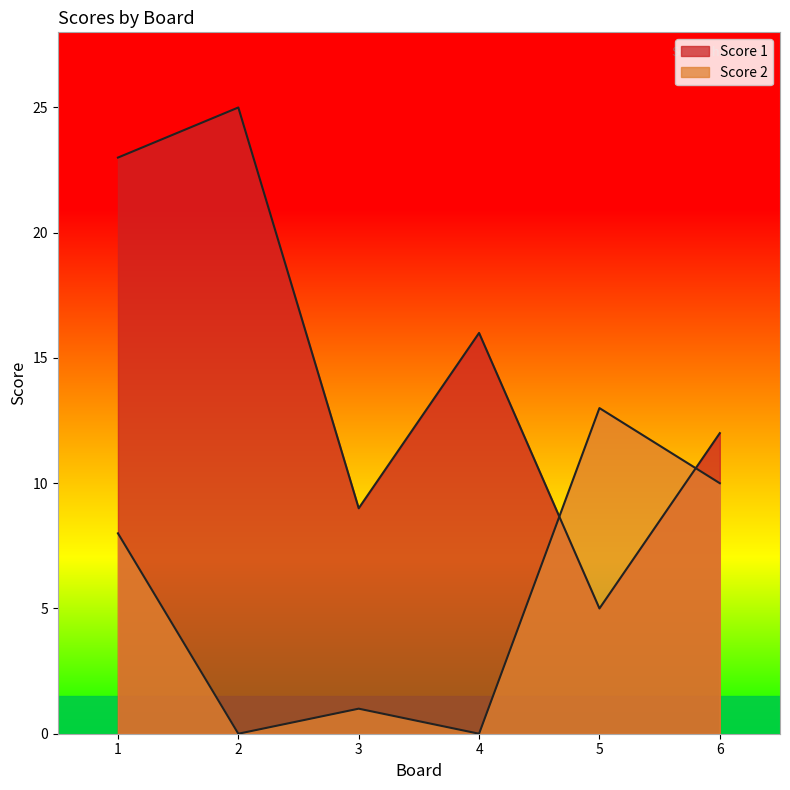

How many distinct data groups are displayed?

2